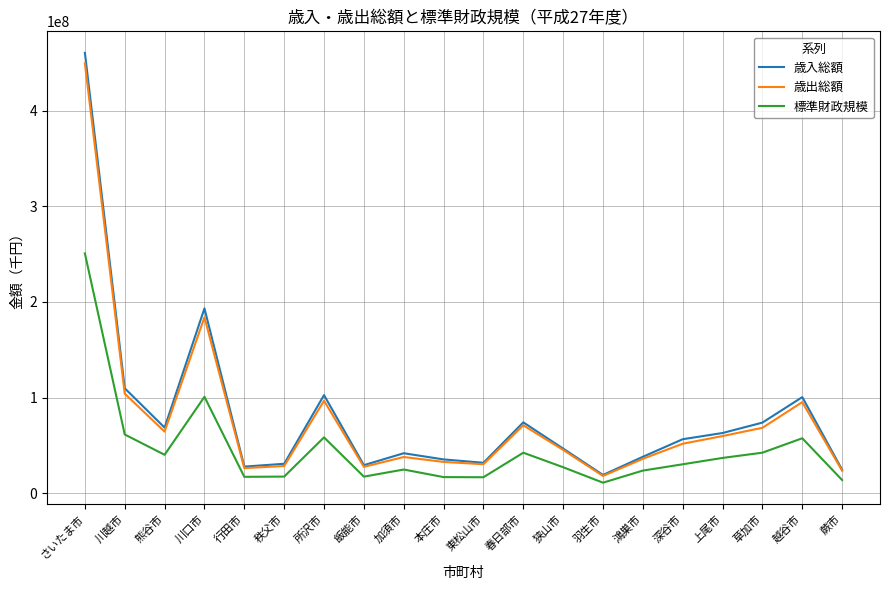

True or false: 標準財政規模 and 歳出総額 cross at least once.

False